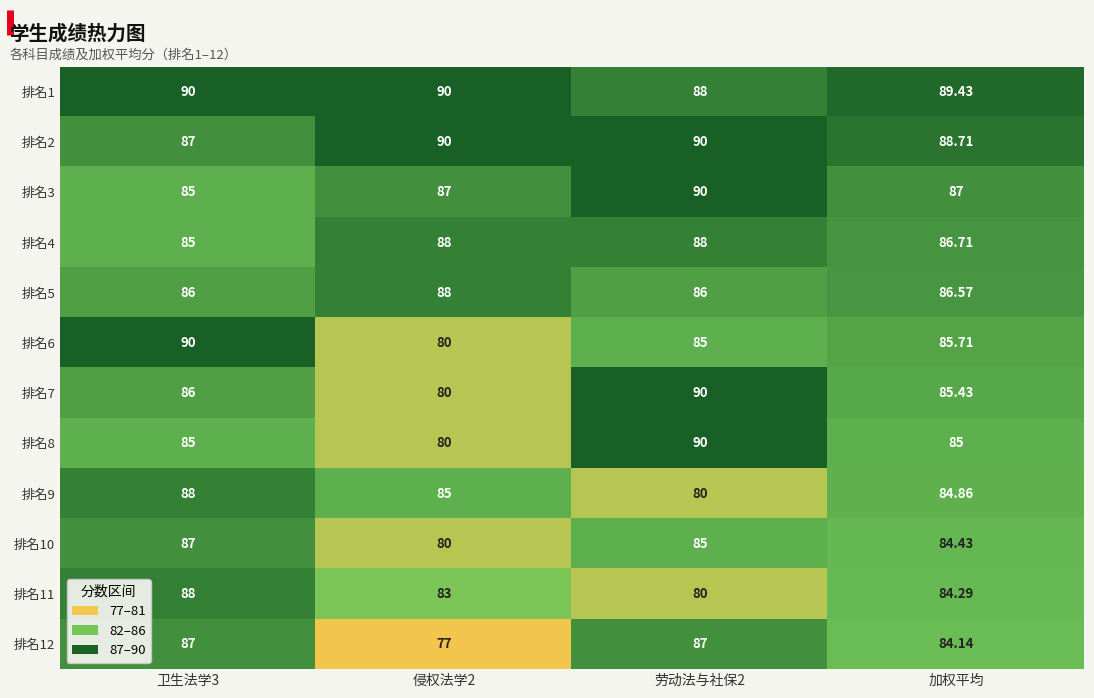

At which label is 排名5 closest to 87?

加权平均